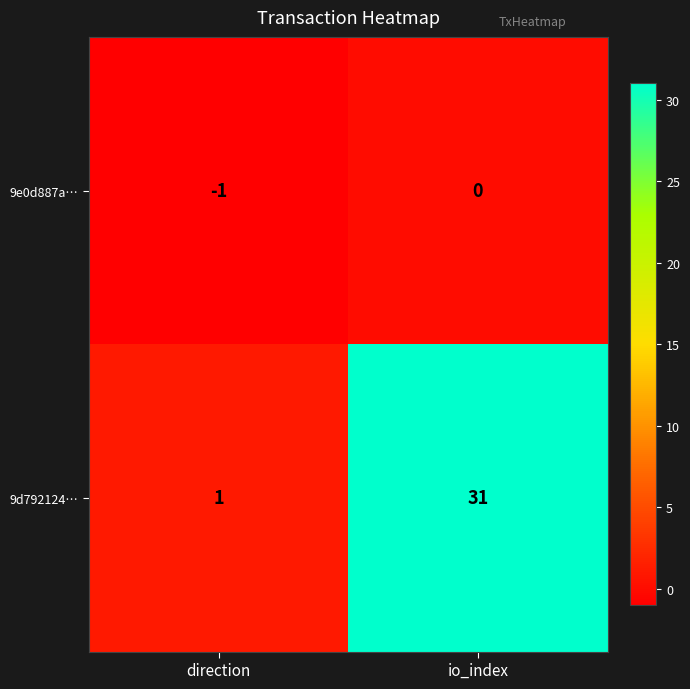

What is the total value across all series at io_index?

31